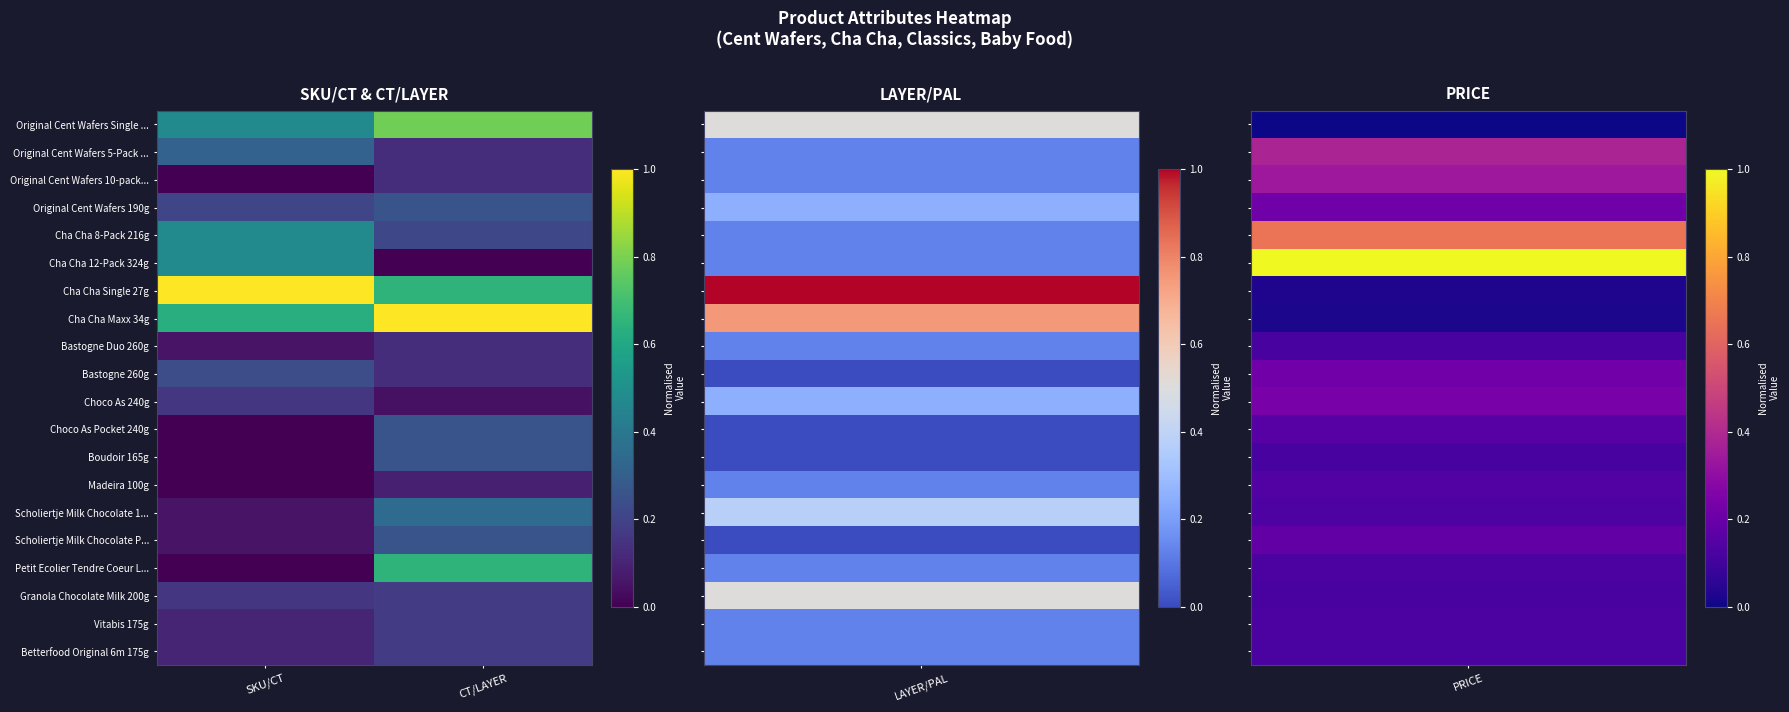

Reading right to left, what are all the values shown in this chart?

Original Cent Wafers Single ...: CT/LAYER=0.8	SKU/CT=0.5
Original Cent Wafers 5-Pack ...: CT/LAYER=0.1	SKU/CT=0.3
Original Cent Wafers 10-pack...: CT/LAYER=0.1	SKU/CT=0.0
Original Cent Wafers 190g: CT/LAYER=0.3	SKU/CT=0.2
Cha Cha 8-Pack 216g: CT/LAYER=0.2	SKU/CT=0.5
Cha Cha 12-Pack 324g: CT/LAYER=0.0	SKU/CT=0.5
Cha Cha Single 27g: CT/LAYER=0.7	SKU/CT=1.0
Cha Cha Maxx 34g: CT/LAYER=1.0	SKU/CT=0.6
Bastogne Duo 260g: CT/LAYER=0.1	SKU/CT=0.1
Bastogne 260g: CT/LAYER=0.1	SKU/CT=0.2
Choco As 240g: CT/LAYER=0.0	SKU/CT=0.2
Choco As Pocket 240g: CT/LAYER=0.3	SKU/CT=0.0
Boudoir 165g: CT/LAYER=0.3	SKU/CT=0.0
Madeira 100g: CT/LAYER=0.1	SKU/CT=0.0
Scholiertje Milk Chocolate 1...: CT/LAYER=0.3	SKU/CT=0.1
Scholiertje Milk Chocolate P...: CT/LAYER=0.3	SKU/CT=0.1
Petit Ecolier Tendre Coeur L...: CT/LAYER=0.7	SKU/CT=0.0
Granola Chocolate Milk 200g: CT/LAYER=0.2	SKU/CT=0.2
Vitabis 175g: CT/LAYER=0.2	SKU/CT=0.1
Betterfood Original 6m 175g: CT/LAYER=0.2	SKU/CT=0.1